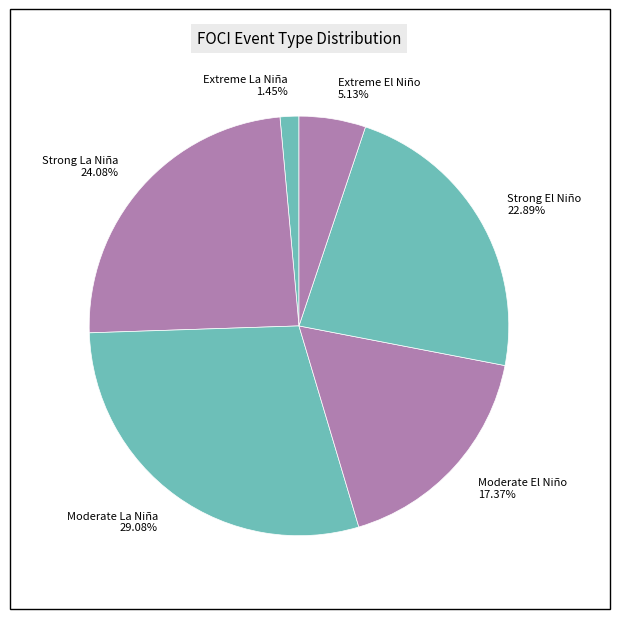

Rank the categories by value from lowest to highest.

Extreme La Niña, Extreme El Niño, Moderate El Niño, Strong El Niño, Strong La Niña, Moderate La Niña